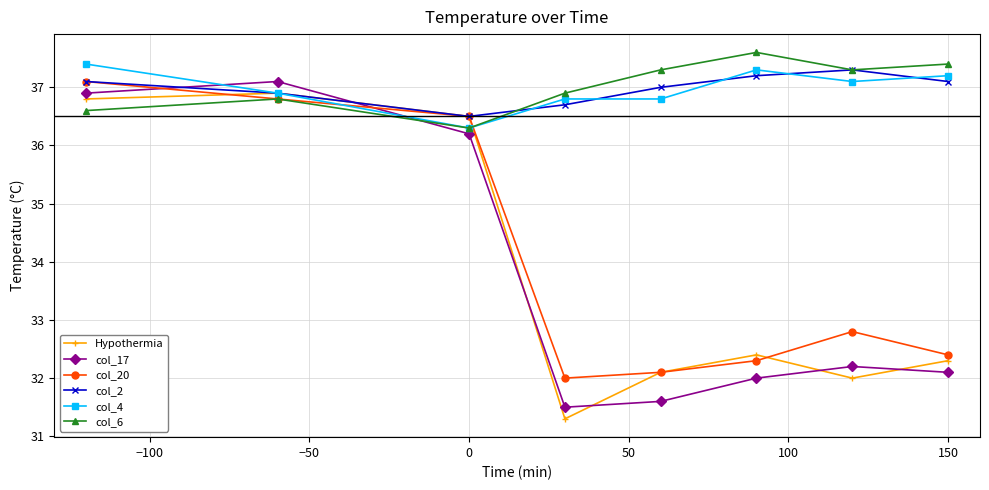

At how many categories does at least one series exceed 35?

8